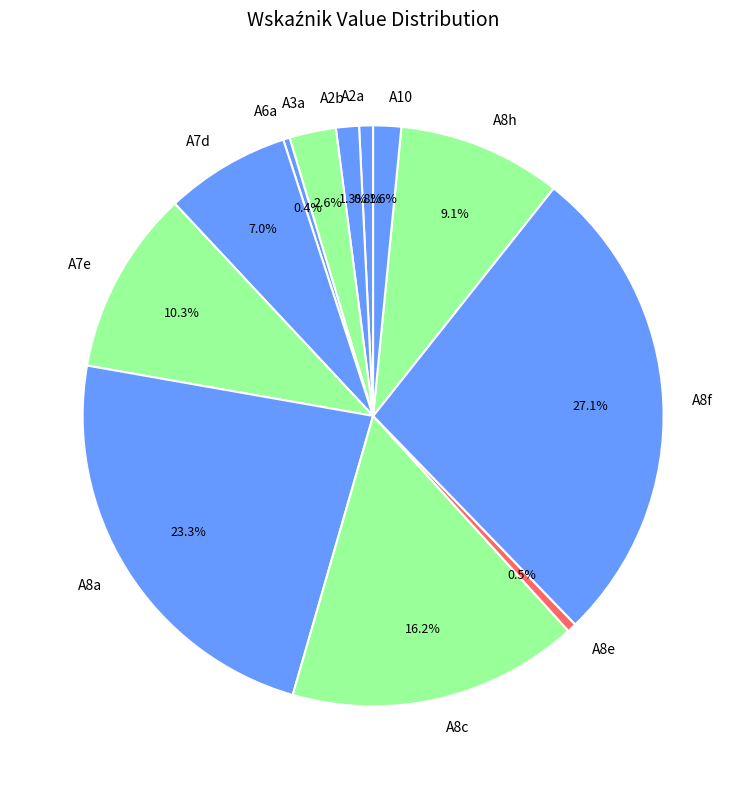

Approximately how many times larger is the value at A8h compared to A7e?

0.9